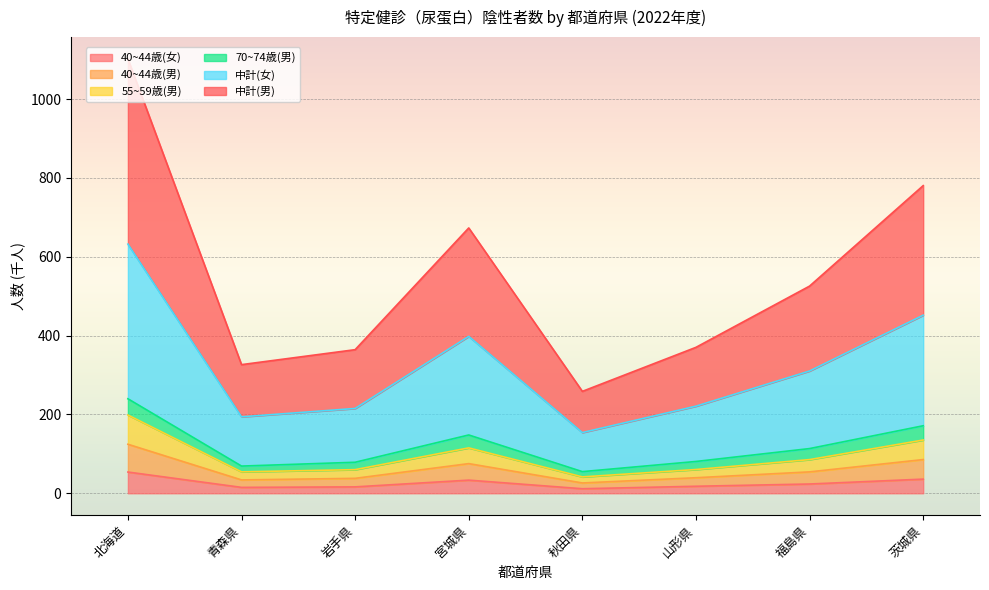

What is the highest value of the 40~44歳(女) series?

53.9